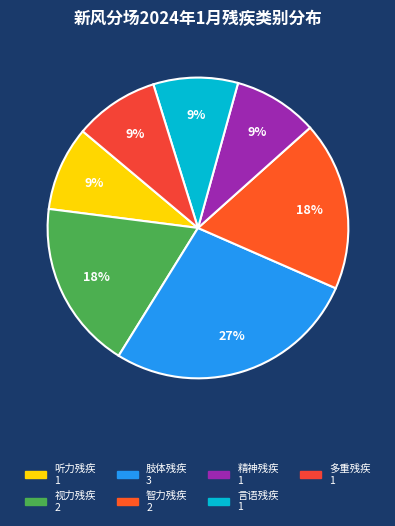

Which category has the biggest portion of the pie?

肢体残疾